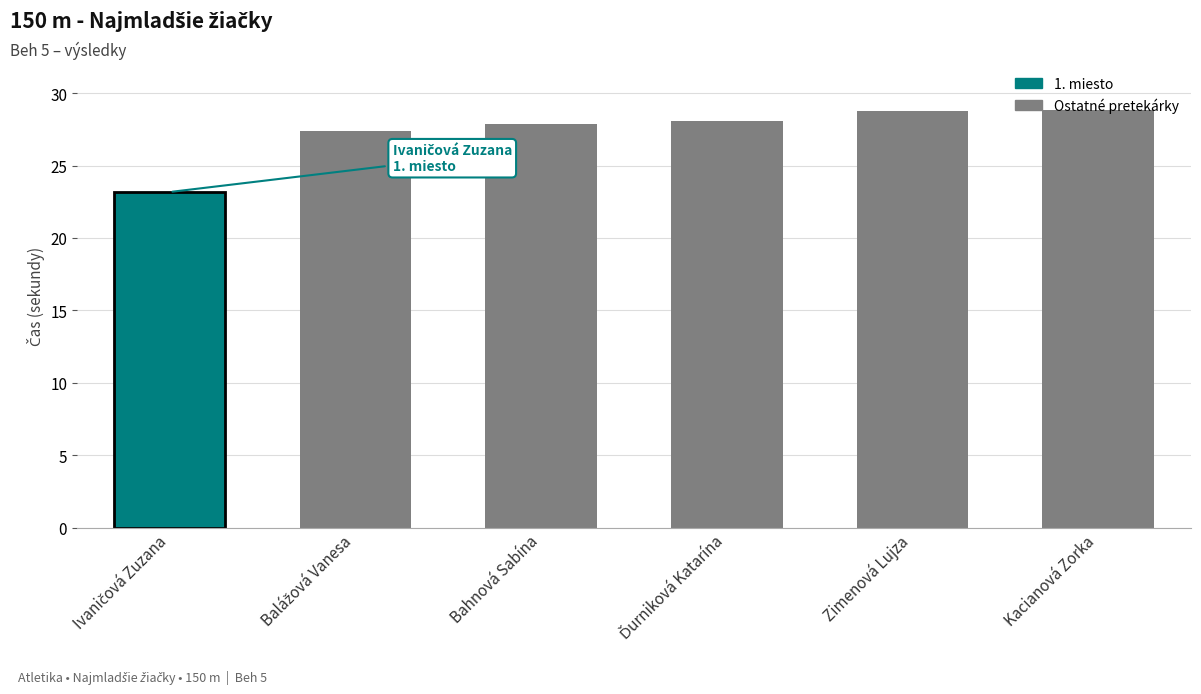

What is the label of the 3rd bar from the left?

Bahnová Sabína